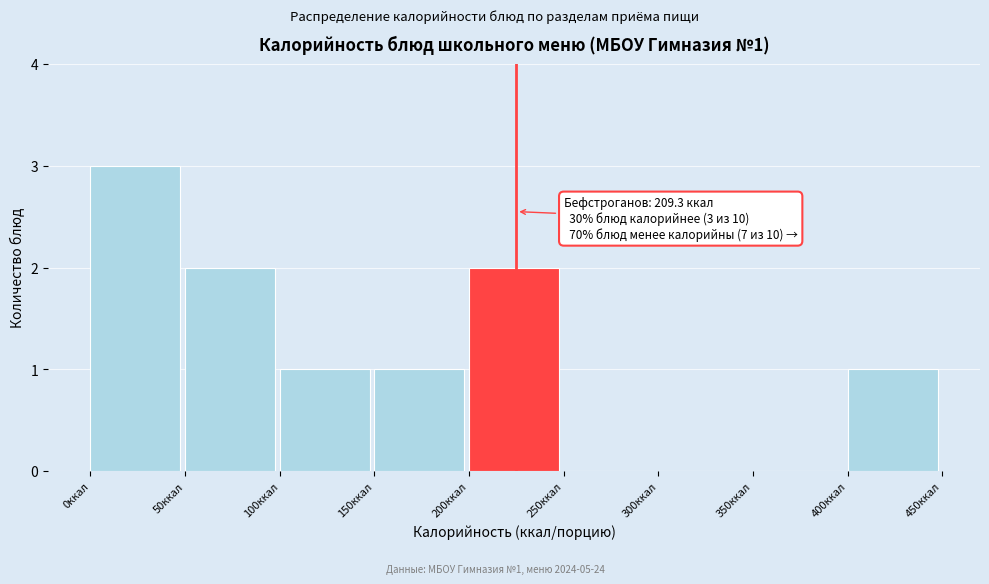

Which range on the x-axis has the tallest bar?

0 to 50